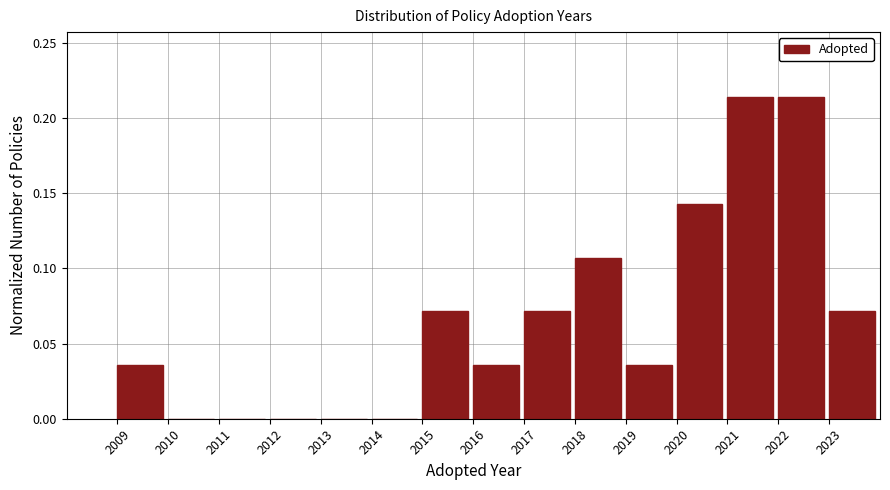

Reading left to right, transcribe this chart: for each bar, give the range it covers on the x-axis and its height. The values are not printed on the chart, so give them approximately, as read against the axis.

2009 to 2010: 0.035
2010 to 2011: 0
2011 to 2012: 0
2012 to 2013: 0
2013 to 2014: 0
2014 to 2015: 0
2015 to 2016: 0.070
2016 to 2017: 0.035
2017 to 2018: 0.070
2018 to 2019: 0.105
2019 to 2020: 0.035
2020 to 2021: 0.145
2021 to 2022: 0.215
2022 to 2023: 0.215
2023 to 2024: 0.070